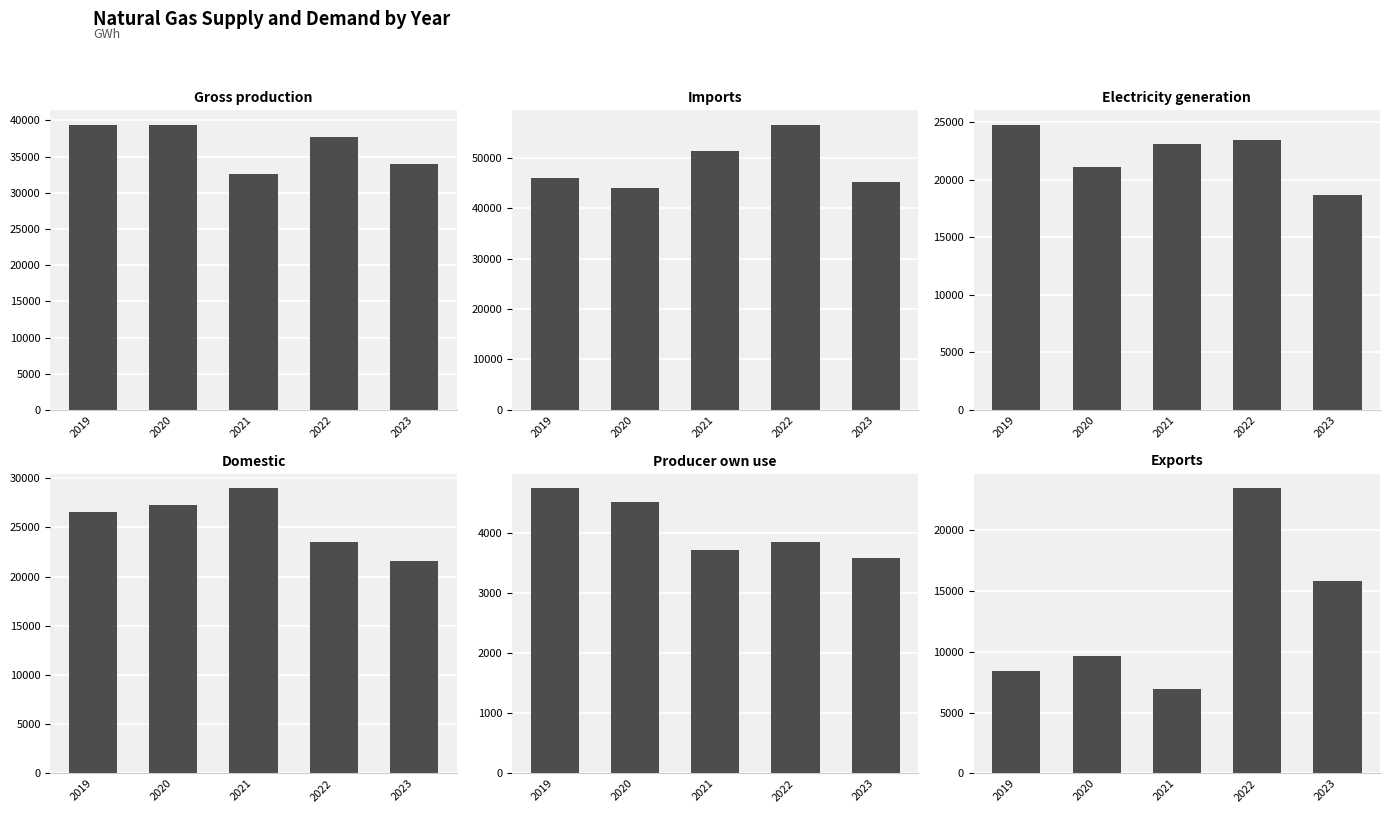

What is the total value across all series at 2021?

146646.1